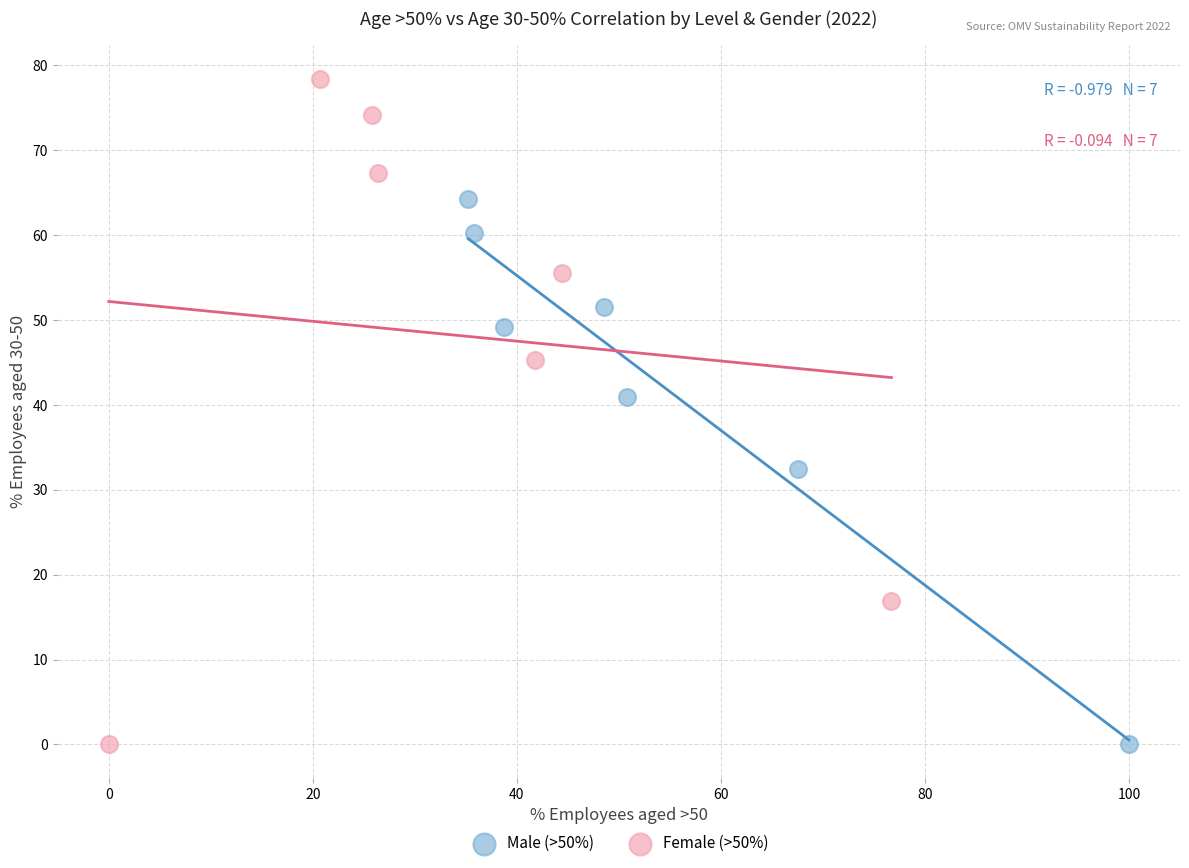

Which series reaches the maximum Y coordinate?

Female (>50%)